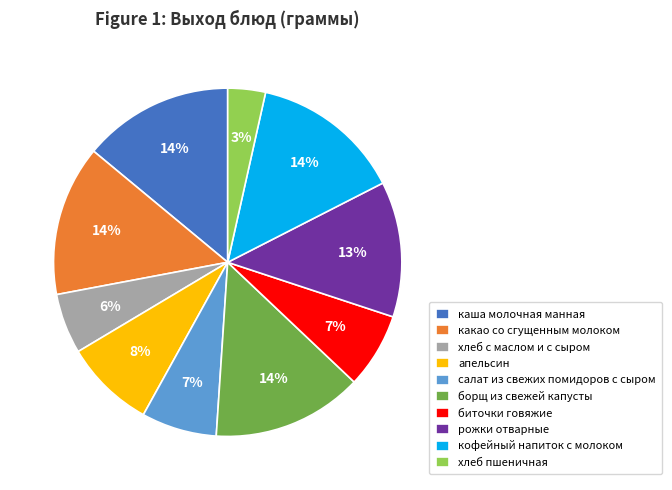

To the nearest percent, what percentage of the pie is хлеб с маслом и с сыром?

6%